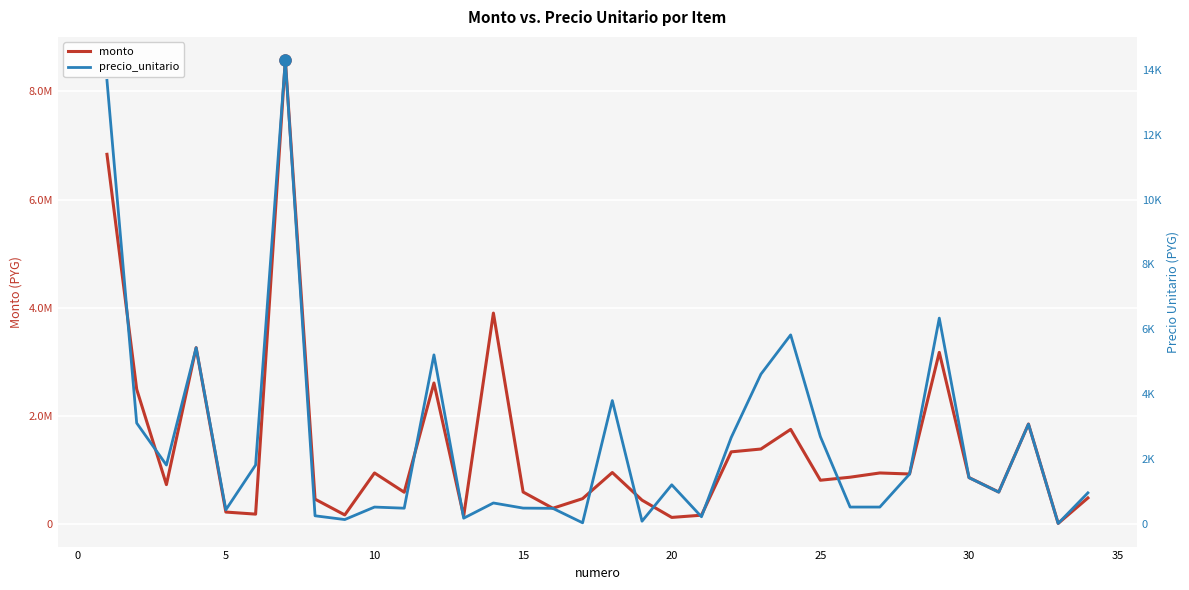

Rank the series by their maximum value, from highest to lowest.

monto, precio_unitario